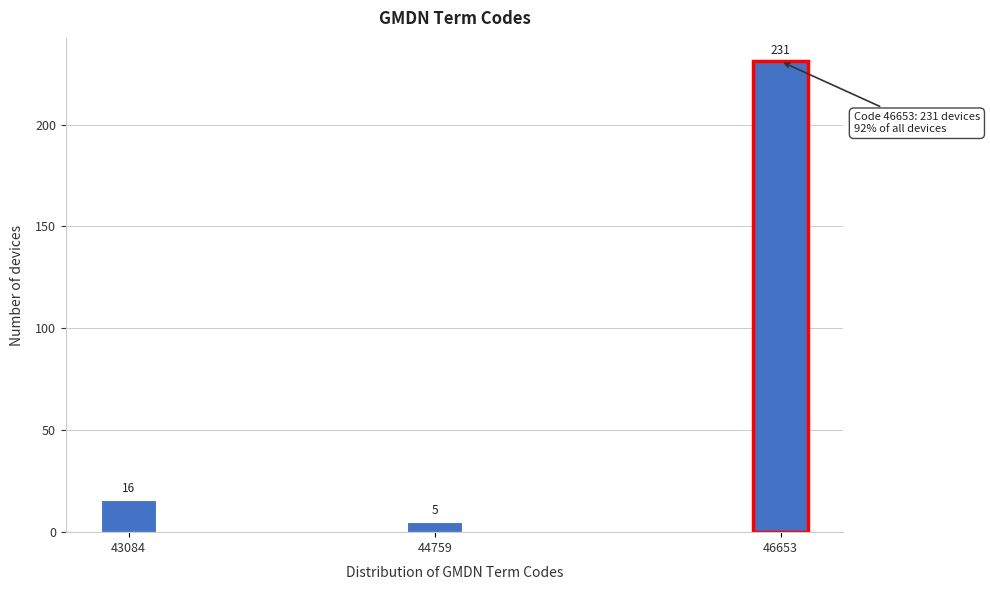

Reading left to right, transcribe all the data shown in this chart.

43084=16	44759=5	46653=231